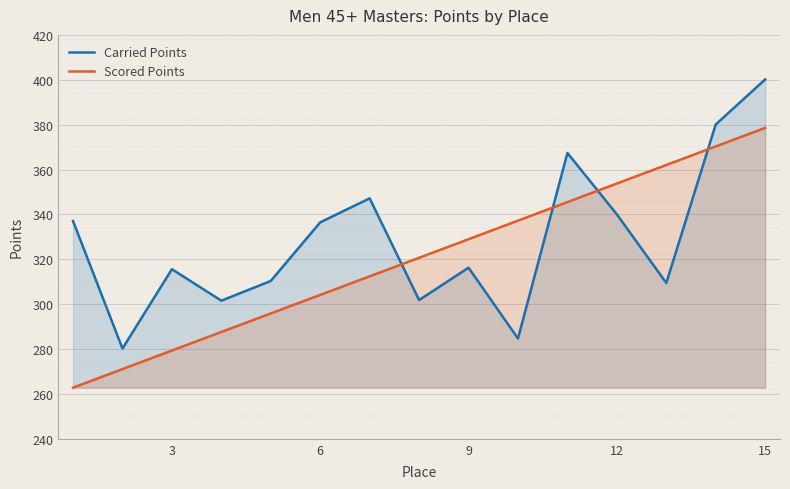

How many times do Carried Points and Scored Points cross each other?

4